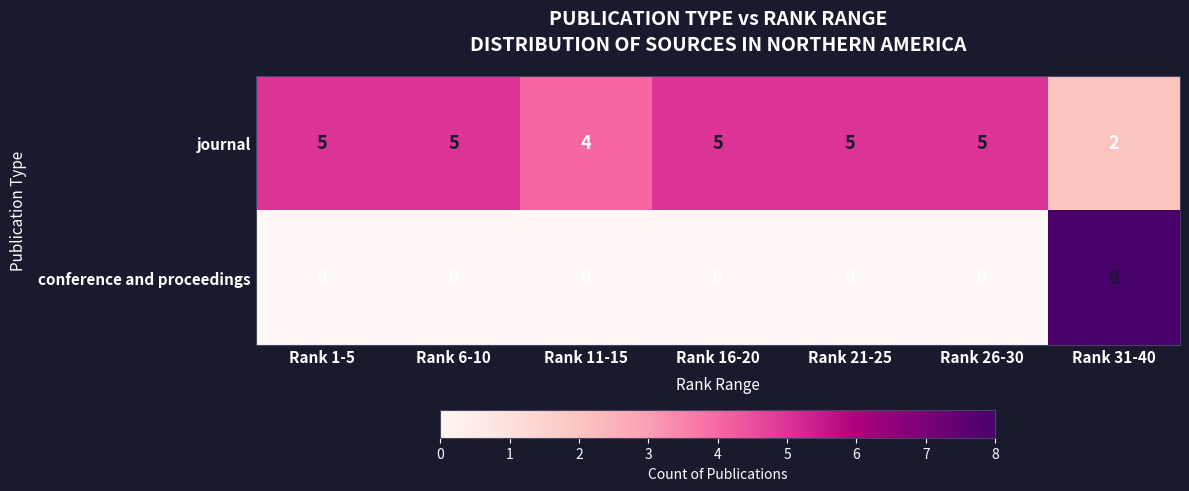

How many distinct data groups are displayed?

2